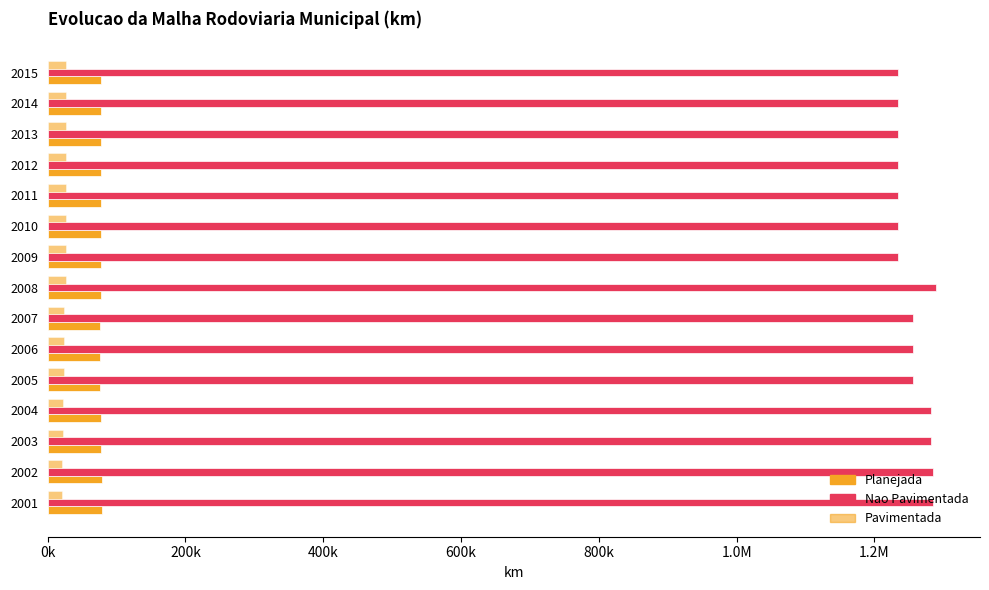

Rank the series by their maximum value, from lowest to highest.

Pavimentada, Planejada, Nao Pavimentada